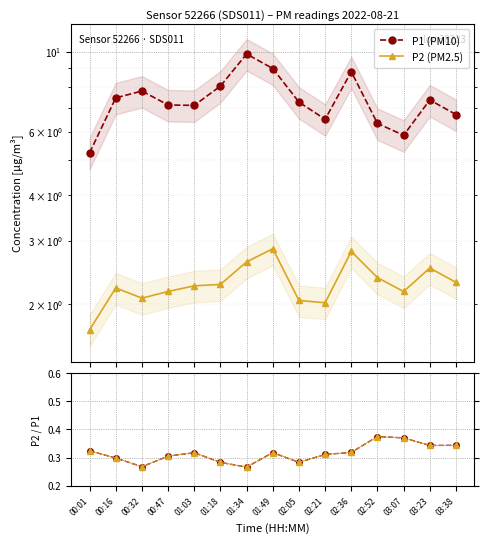

How many categories are shown in the chart?

15